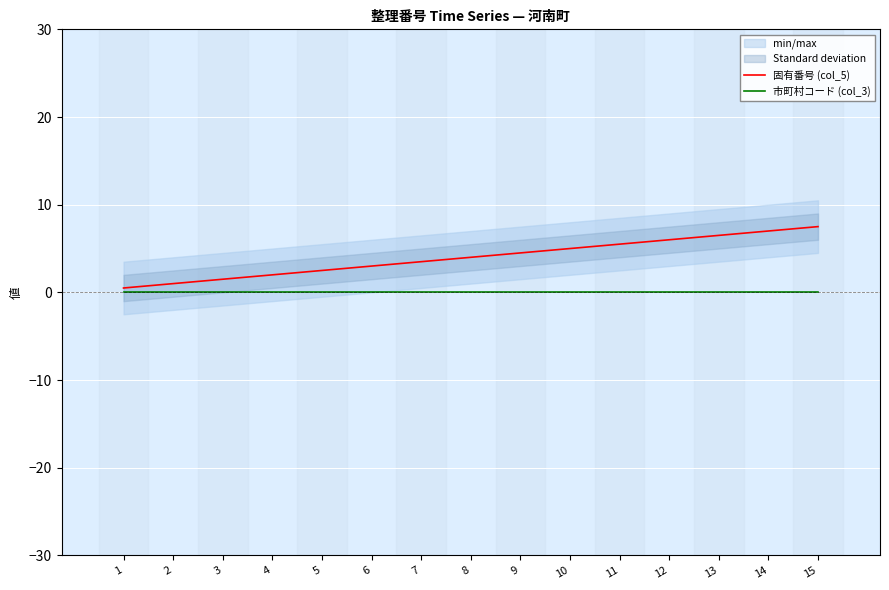

List the series in order of their peak value, highest first.

固有番号 (col_5), 市町村コード (col_3)